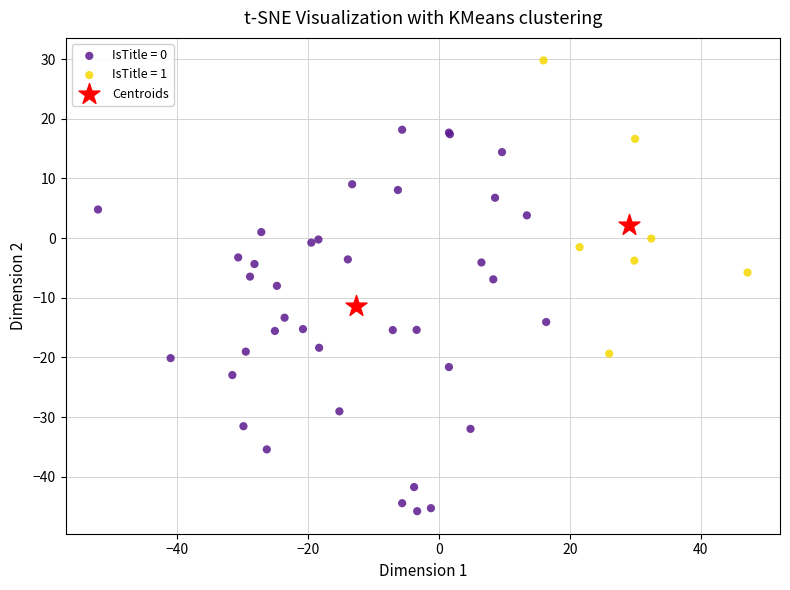

What are all the series names shown in the legend?

IsTitle = 0, IsTitle = 1, Centroids